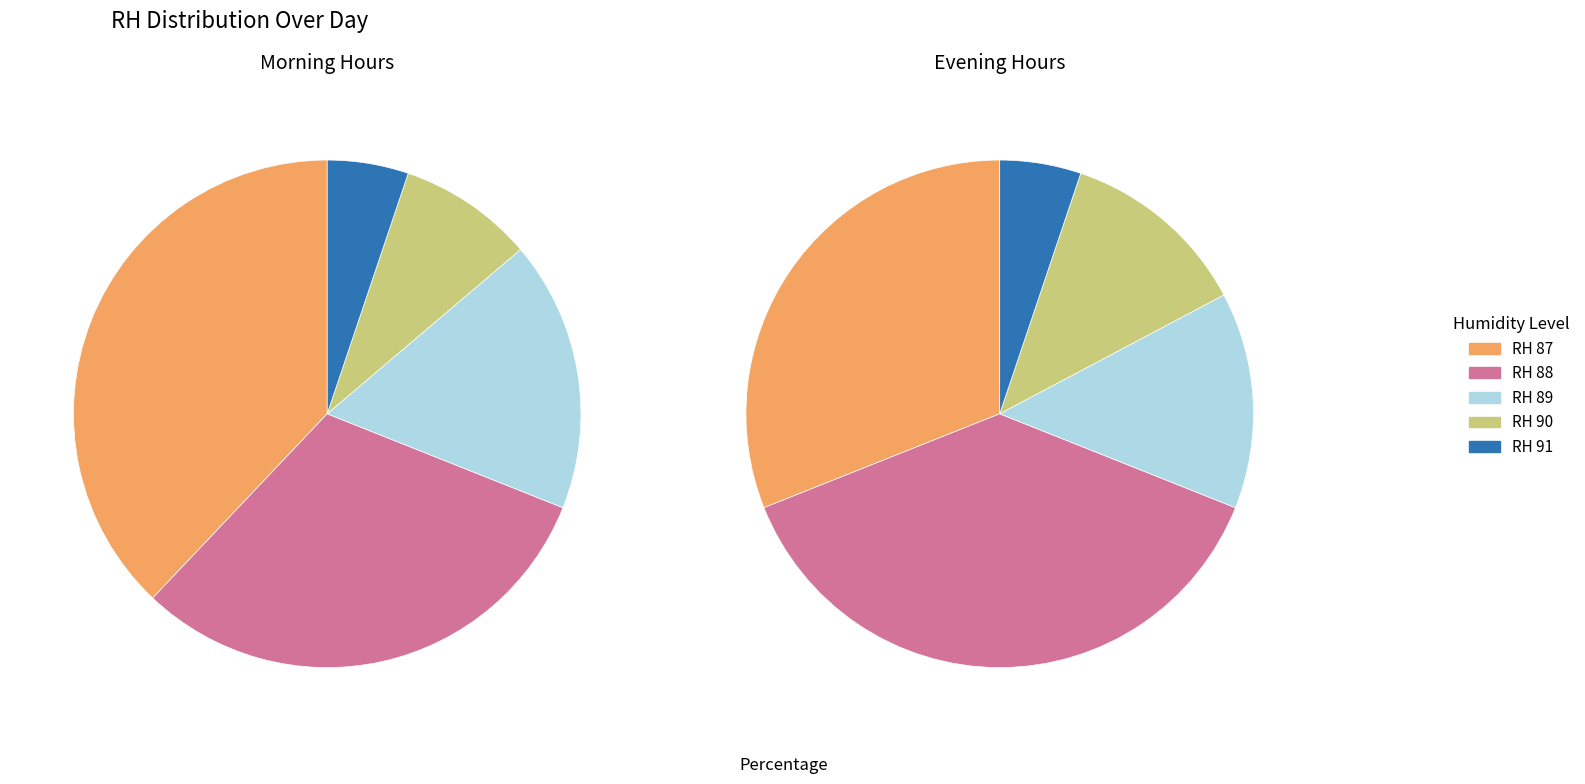

Is RH 87 the majority of the pie?

No